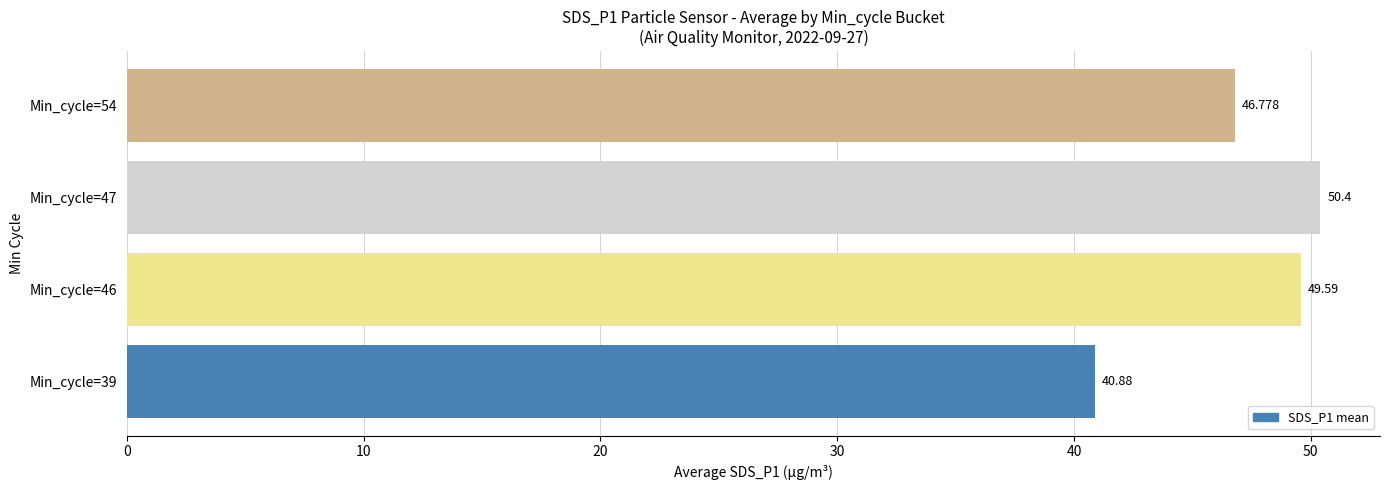

Rank the categories by value from highest to lowest.

Min_cycle=47, Min_cycle=46, Min_cycle=54, Min_cycle=39